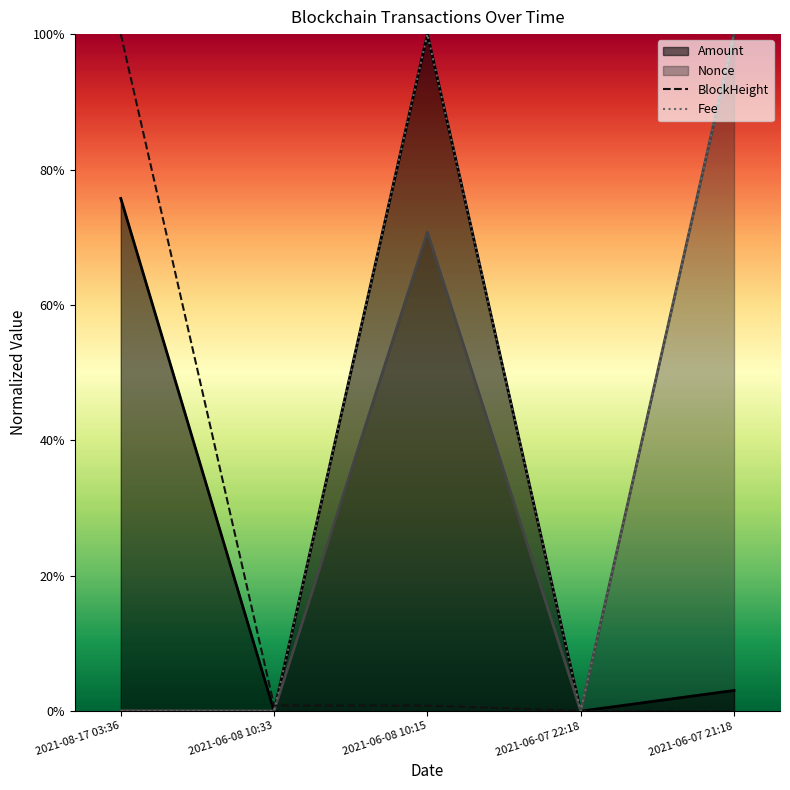

How many intersections are there between Fee and BlockHeight?

3